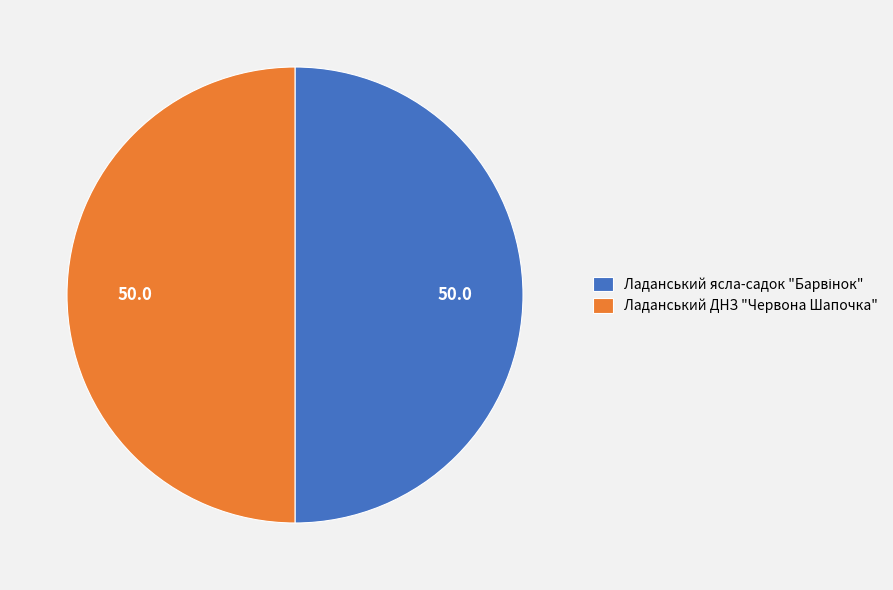

True or false: Ладанський ДНЗ "Червона Шапочка" accounts for 43% of the total.

False